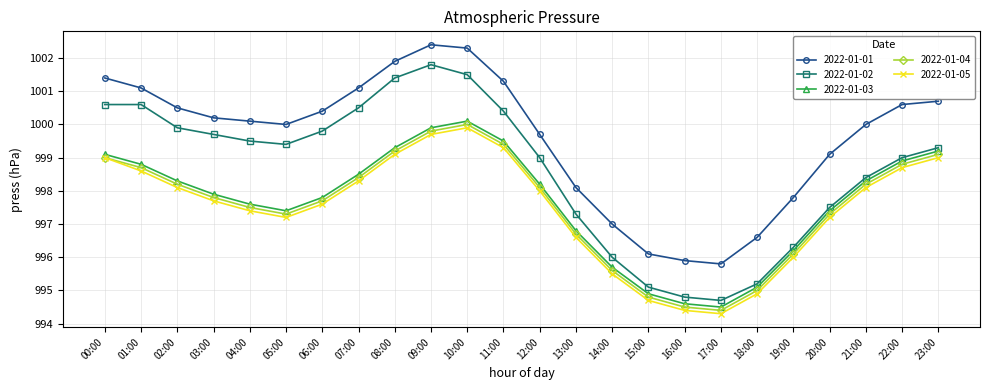

What are all the series names shown in the legend?

2022-01-01, 2022-01-02, 2022-01-03, 2022-01-04, 2022-01-05